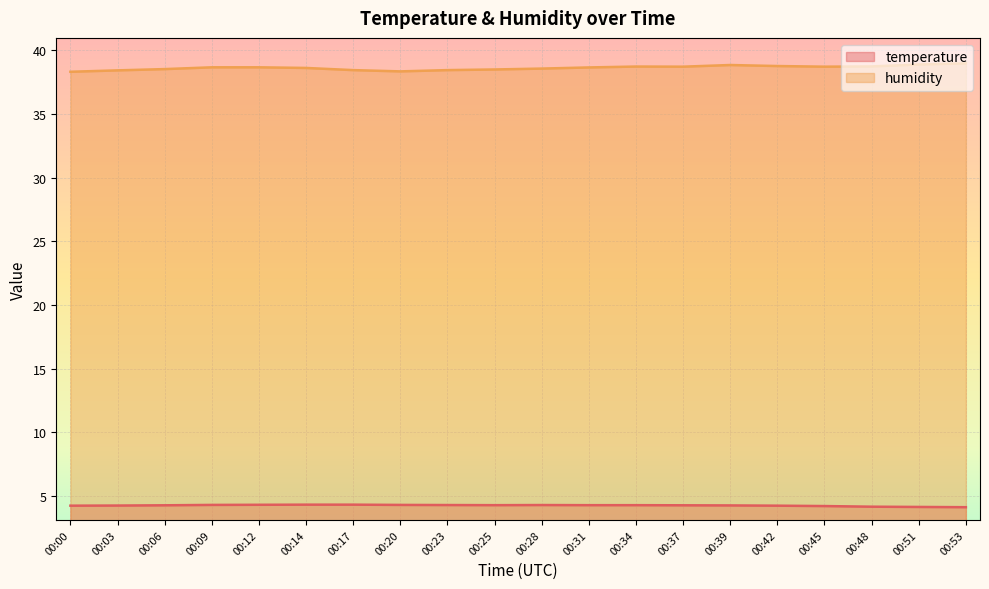

Which series has the largest range (max minus min)?

humidity